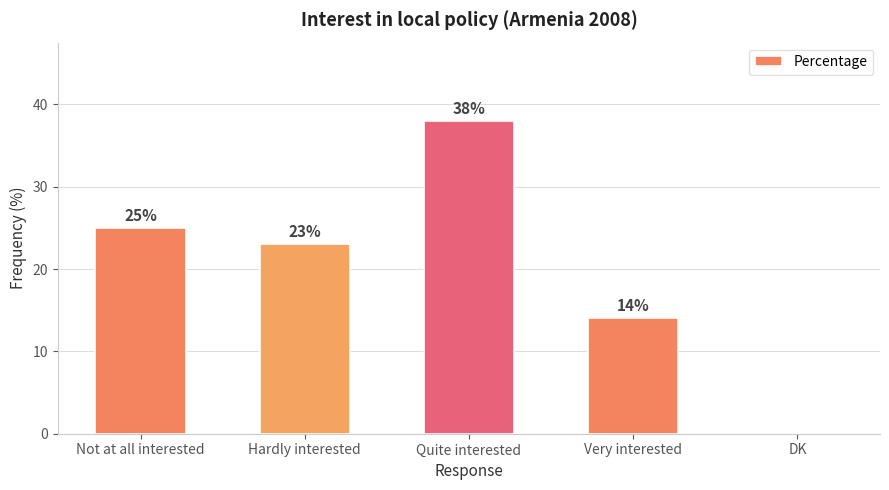

Reading right to left, what are all the values shown in this chart?

DK=0	Very interested=14	Quite interested=38	Hardly interested=23	Not at all interested=25